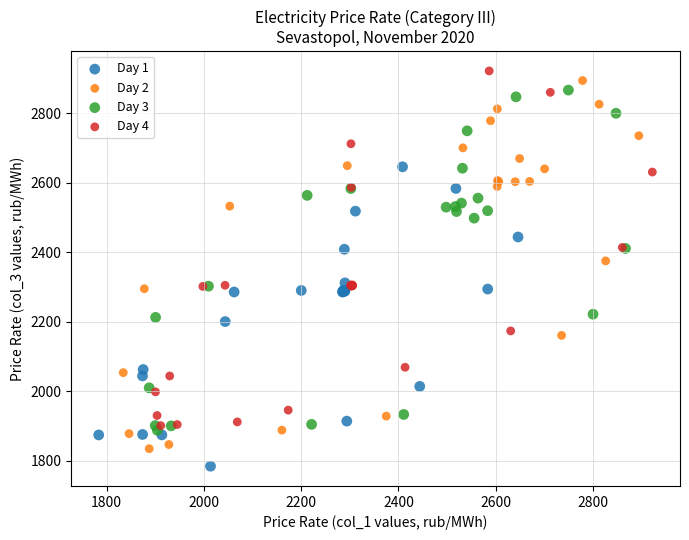

Which series reaches the minimum Y coordinate?

Day 1